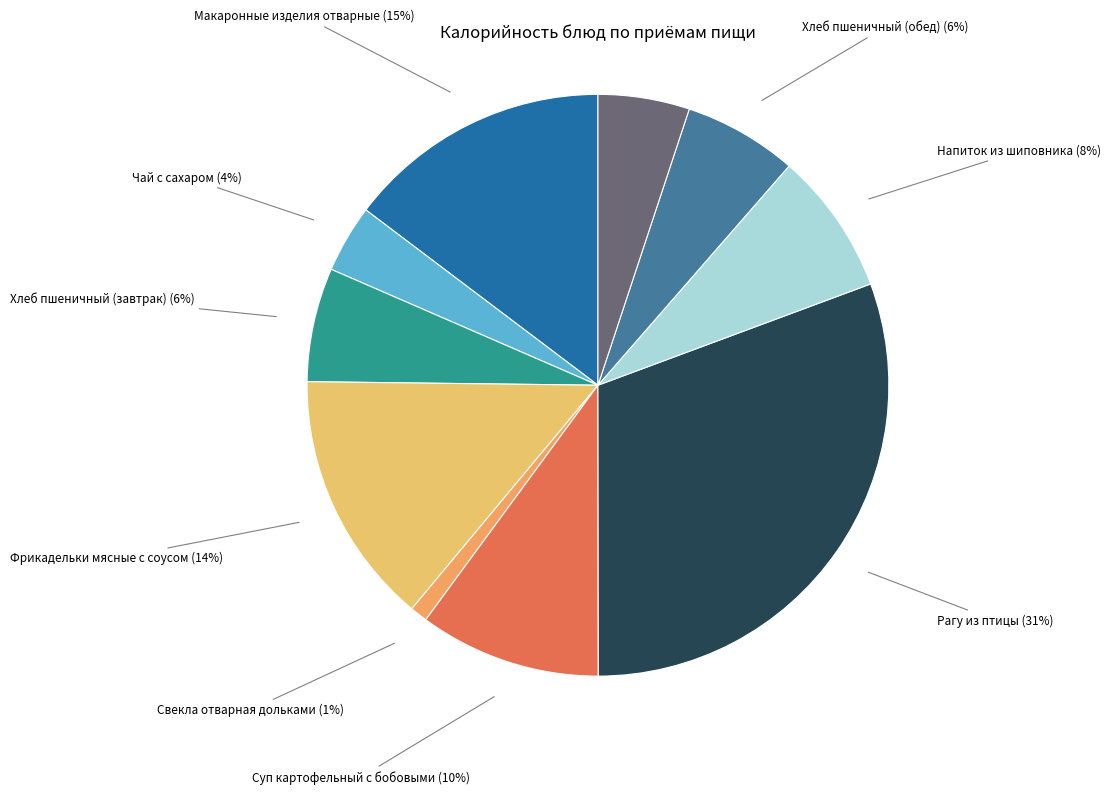

What is the largest slice in the pie chart?

Рагу из птицы